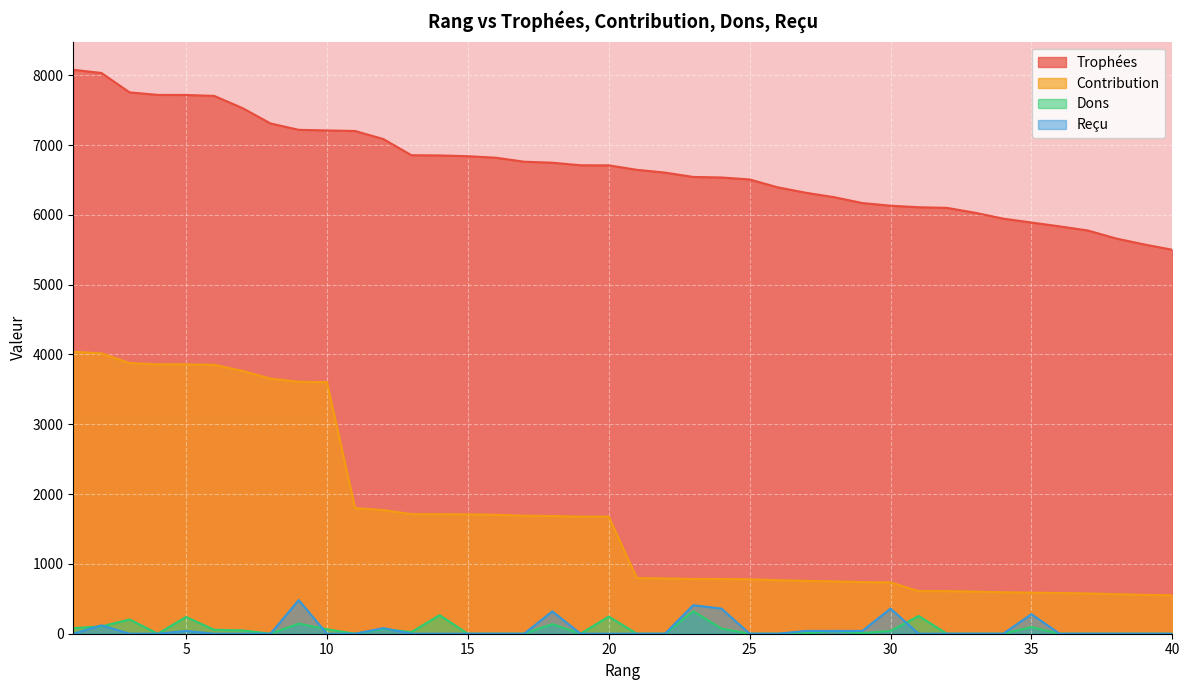

Rank the series by their maximum value, from highest to lowest.

Trophées, Contribution, Reçu, Dons